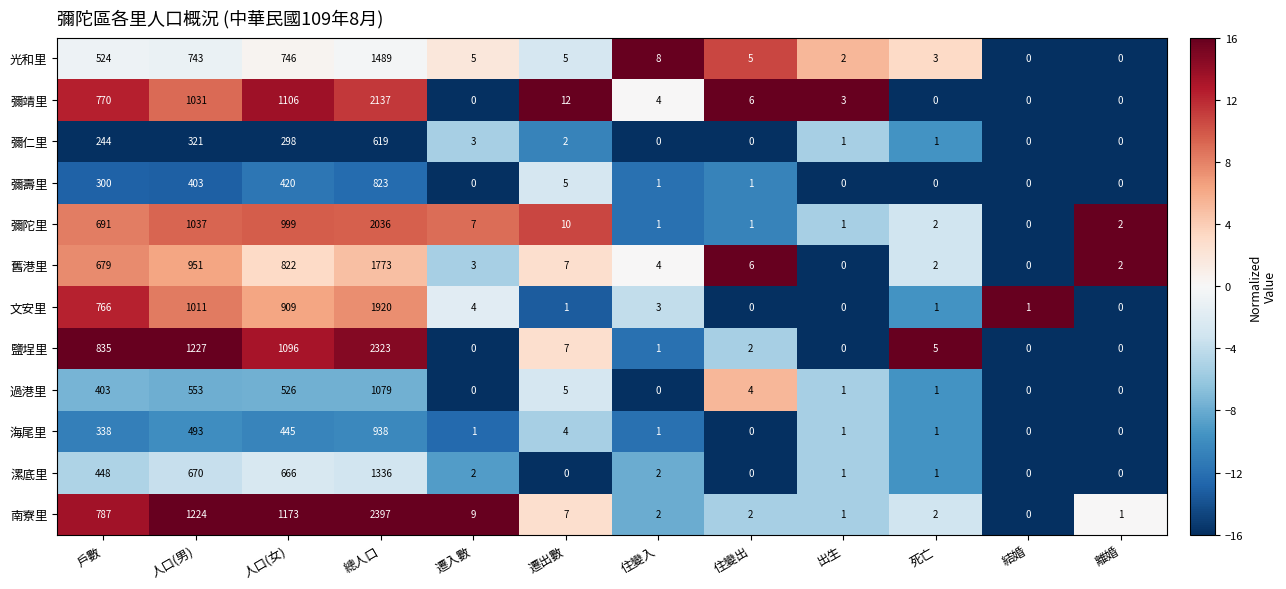

What is the maximum value for 漯底里?

1336